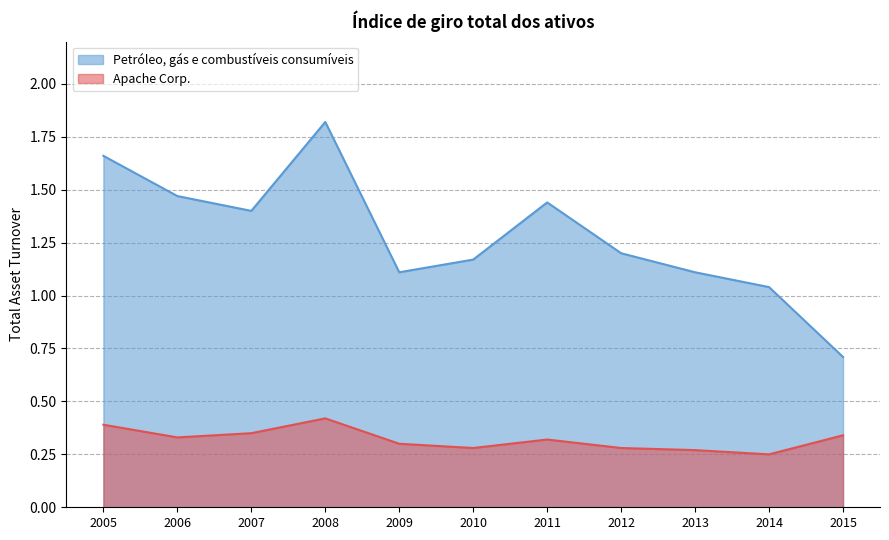

Reading left to right, list all the values displayed in this chart.

Apache Corp.: 2015=0.3	2014=0.2	2013=0.3	2012=0.3	2011=0.3	2010=0.3	2009=0.3	2008=0.4	2007=0.3	2006=0.3	2005=0.4
Petróleo, gás e combustíveis consumíveis: 2015=0.7	2014=1.0	2013=1.1	2012=1.2	2011=1.4	2010=1.2	2009=1.1	2008=1.8	2007=1.4	2006=1.5	2005=1.7